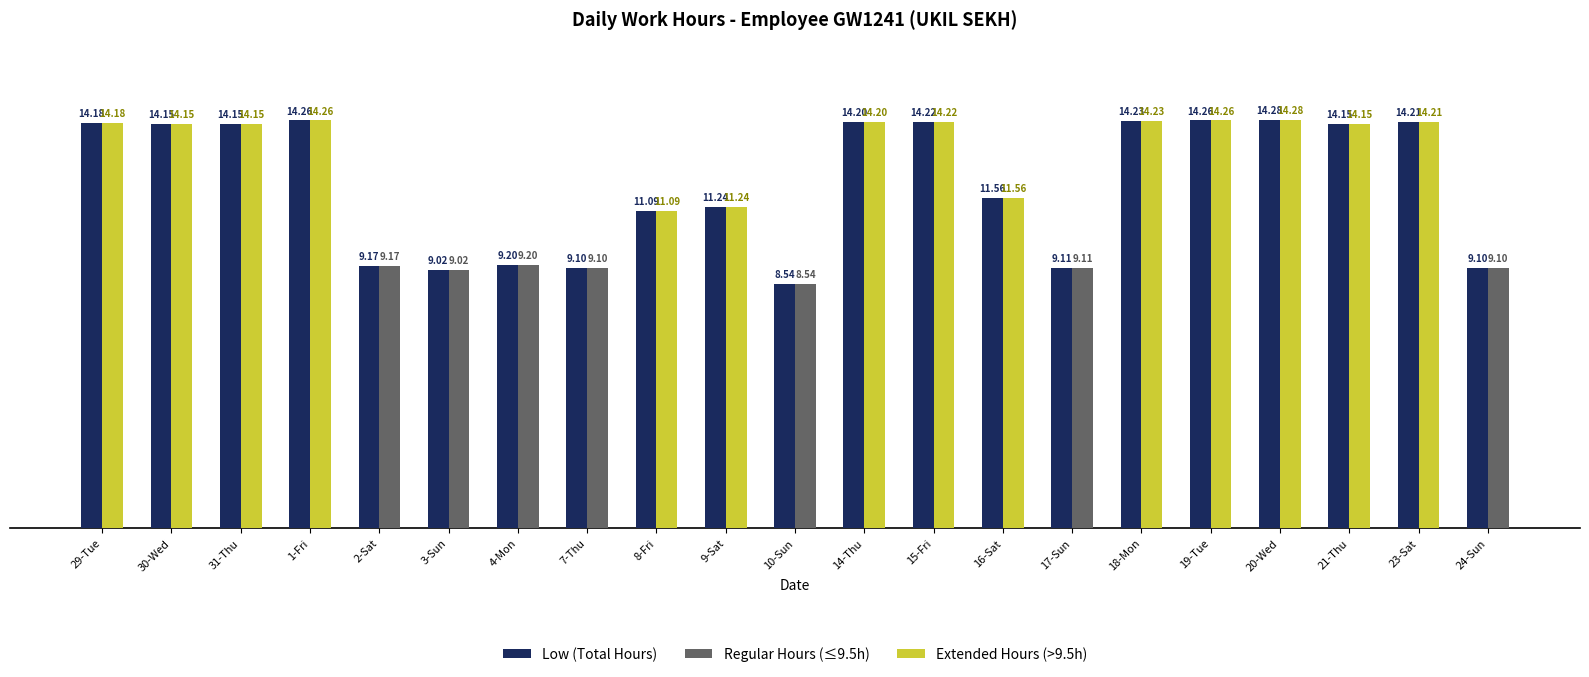

Which series has the largest total across all categories?

Low (Total Hours)